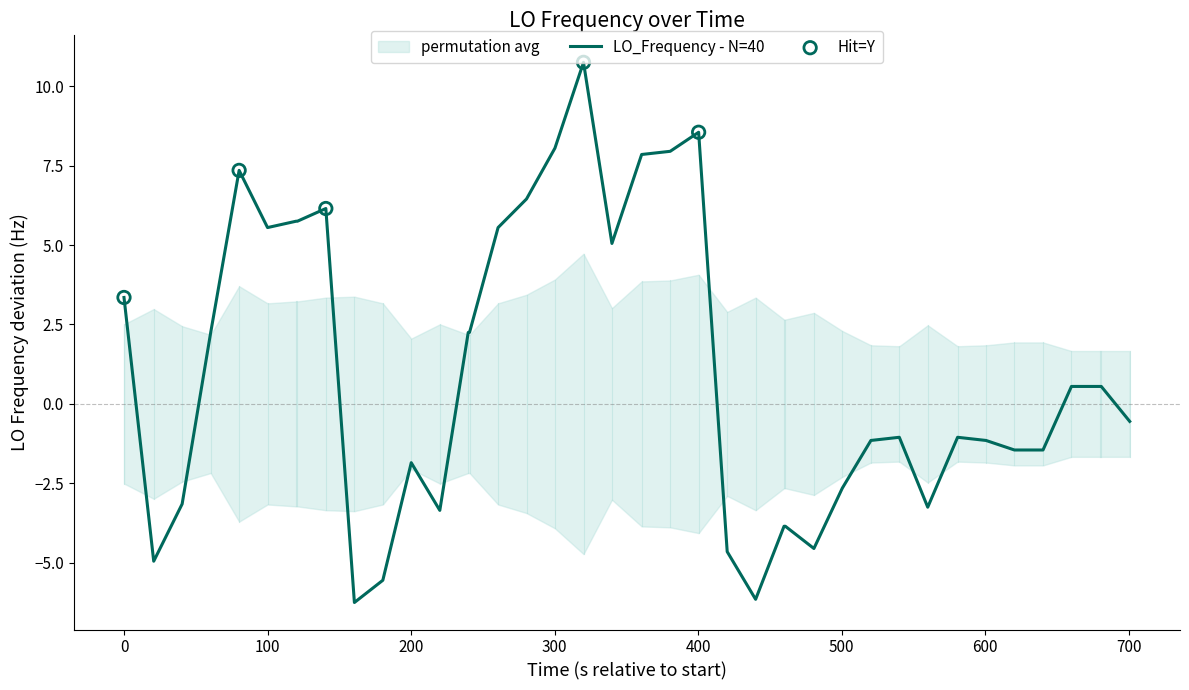

What is the minimum value for LO_Frequency - N=40?

-6.2